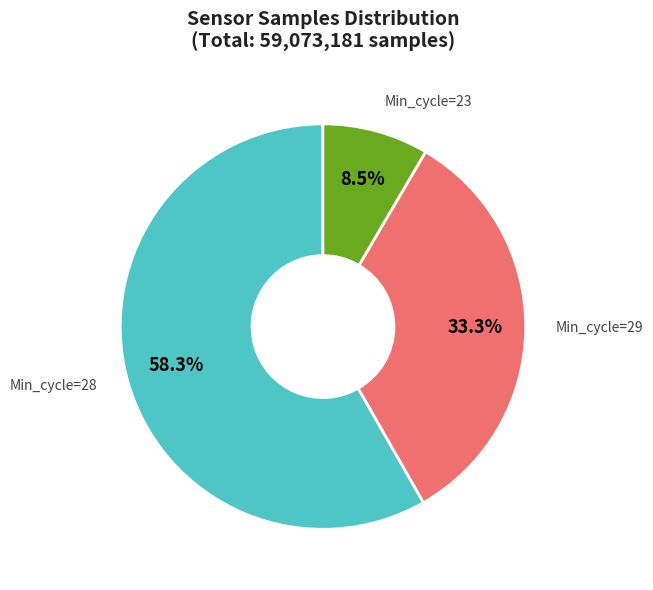

Is there any slice that represents more than half of the pie?

Yes